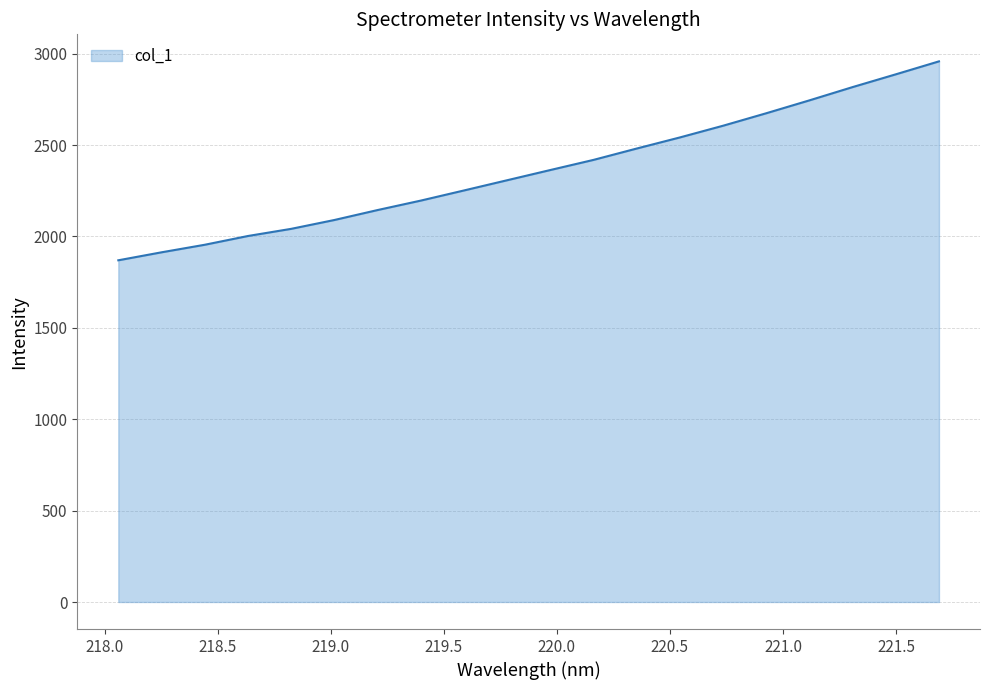

What is the greatest value displayed?

2957.7